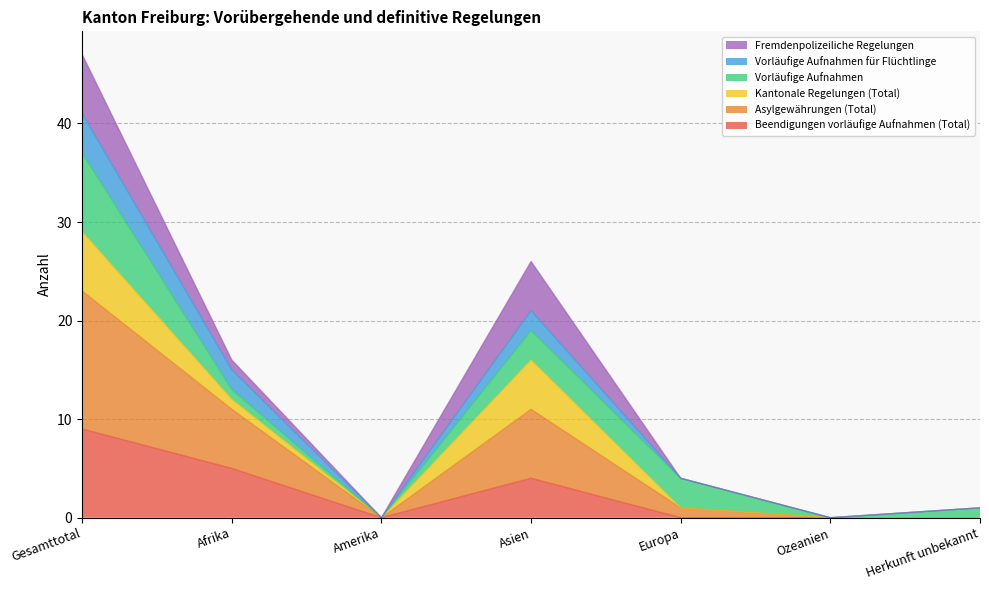

Is it true that Beendigungen vorläufige Aufnahmen (Total) equals 9 at Gesamttotal?

True